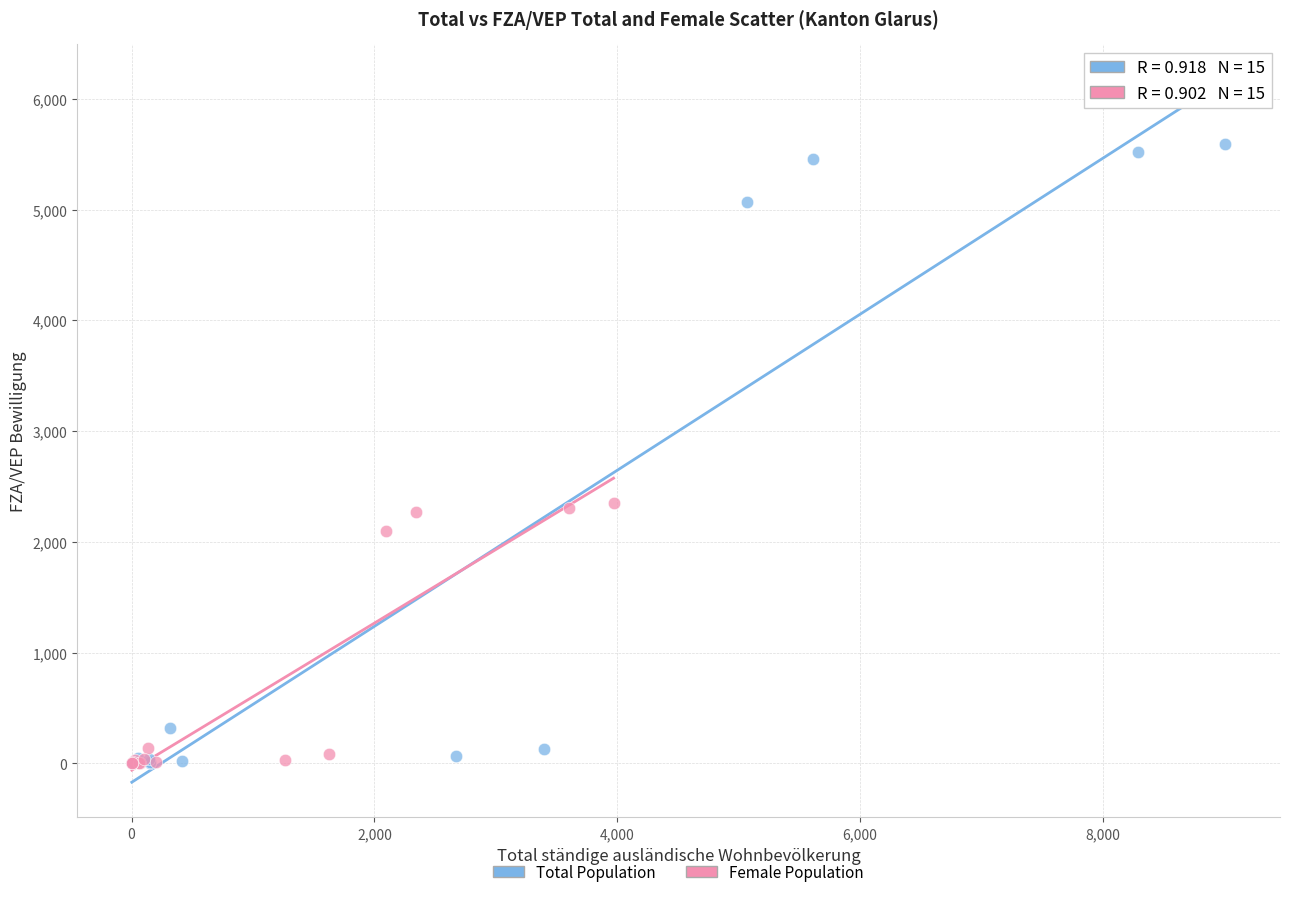

Which series has the widest spread of Y values?

Total Population